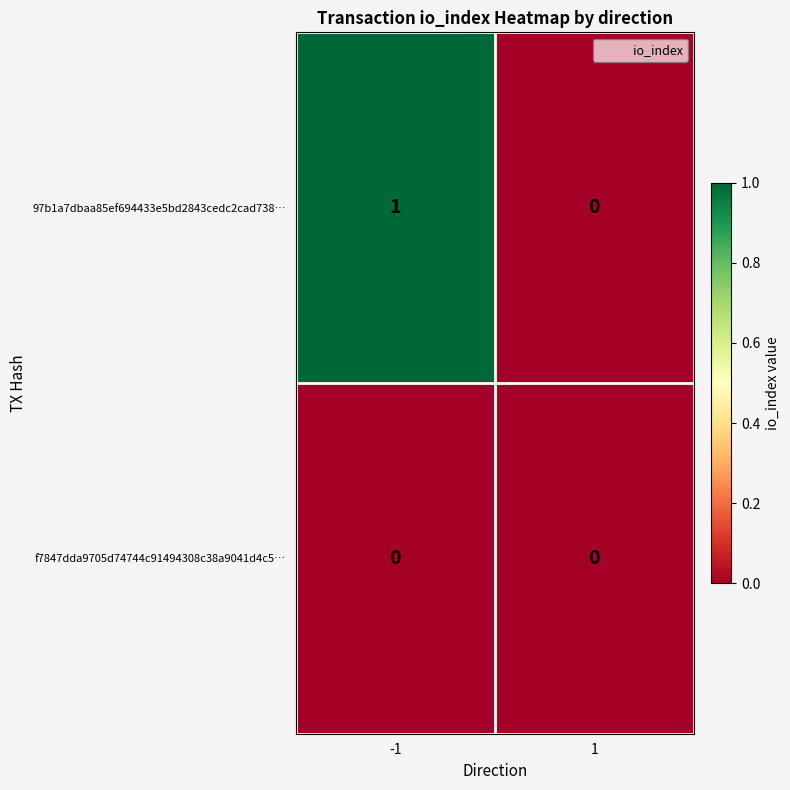

Which series has the largest total across all categories?

97b1a7dbaa85ef694433e5bd2843cedc2cad738…